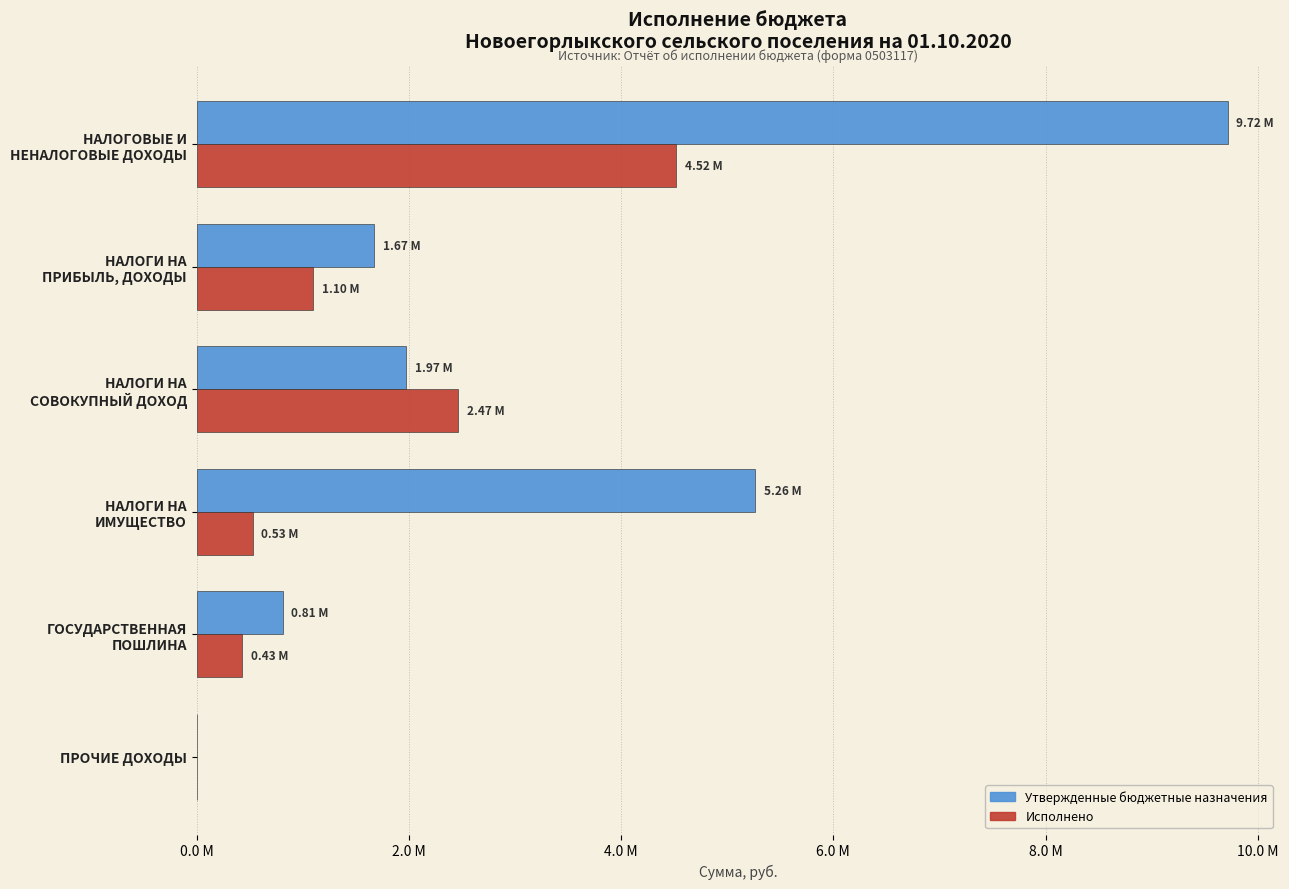

What is the difference between the maximum and minimum values in the Исполнено series?

4520550.7